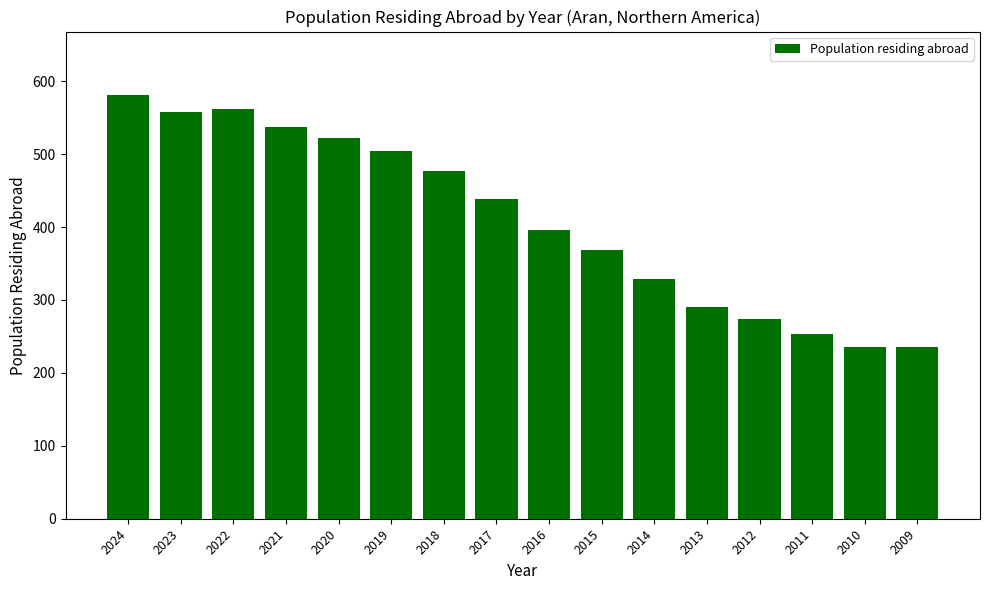

The value at 2009 is 61. True or false?

False